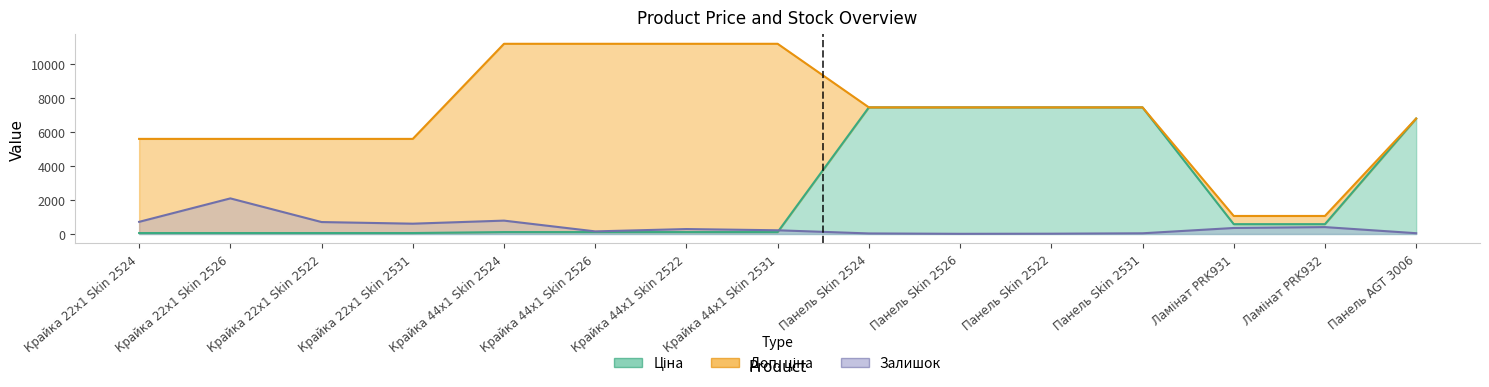

What is the sum of all Ціна values?

38392.7